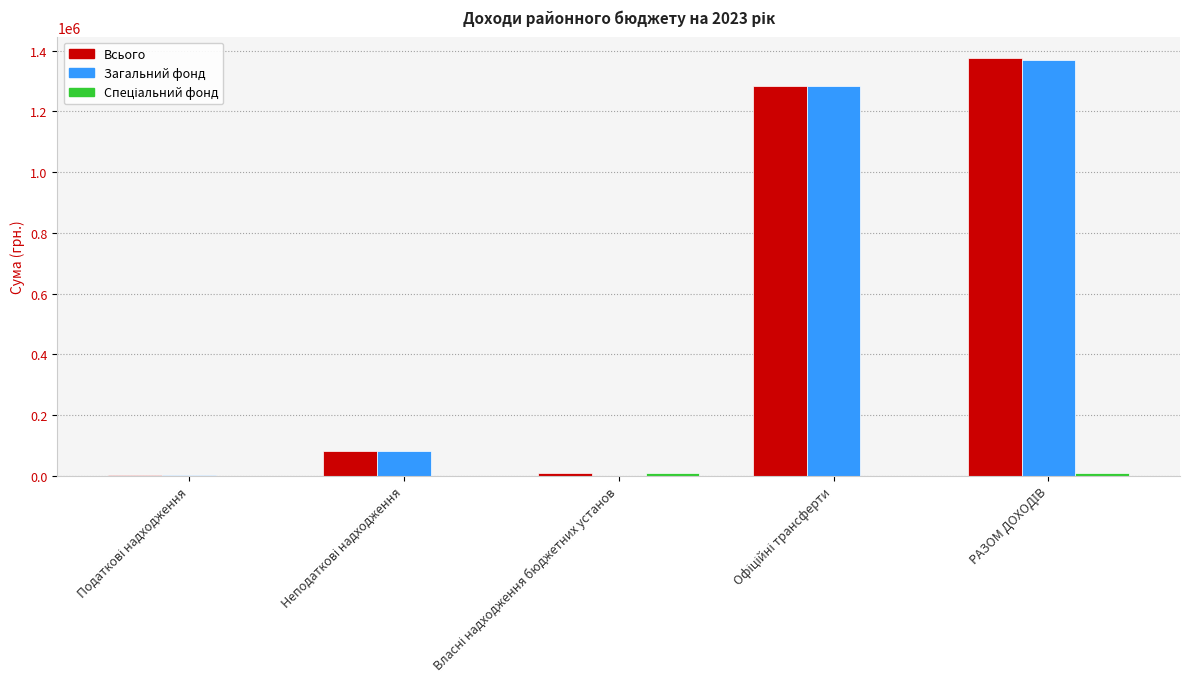

What is the maximum value for Всього?

1377405